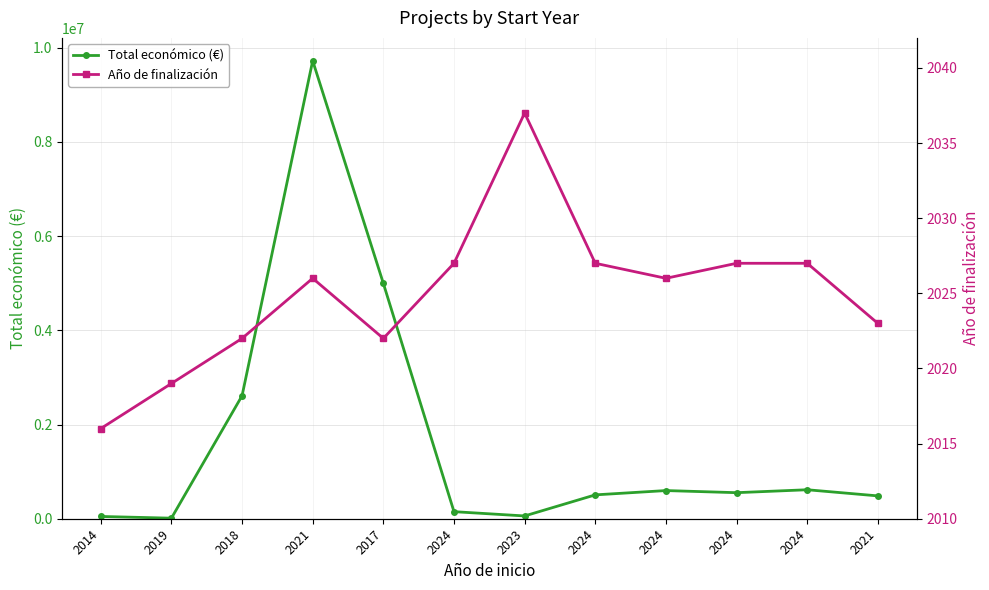

Rank the series by their maximum value, from highest to lowest.

Total económico (€), Año de finalización